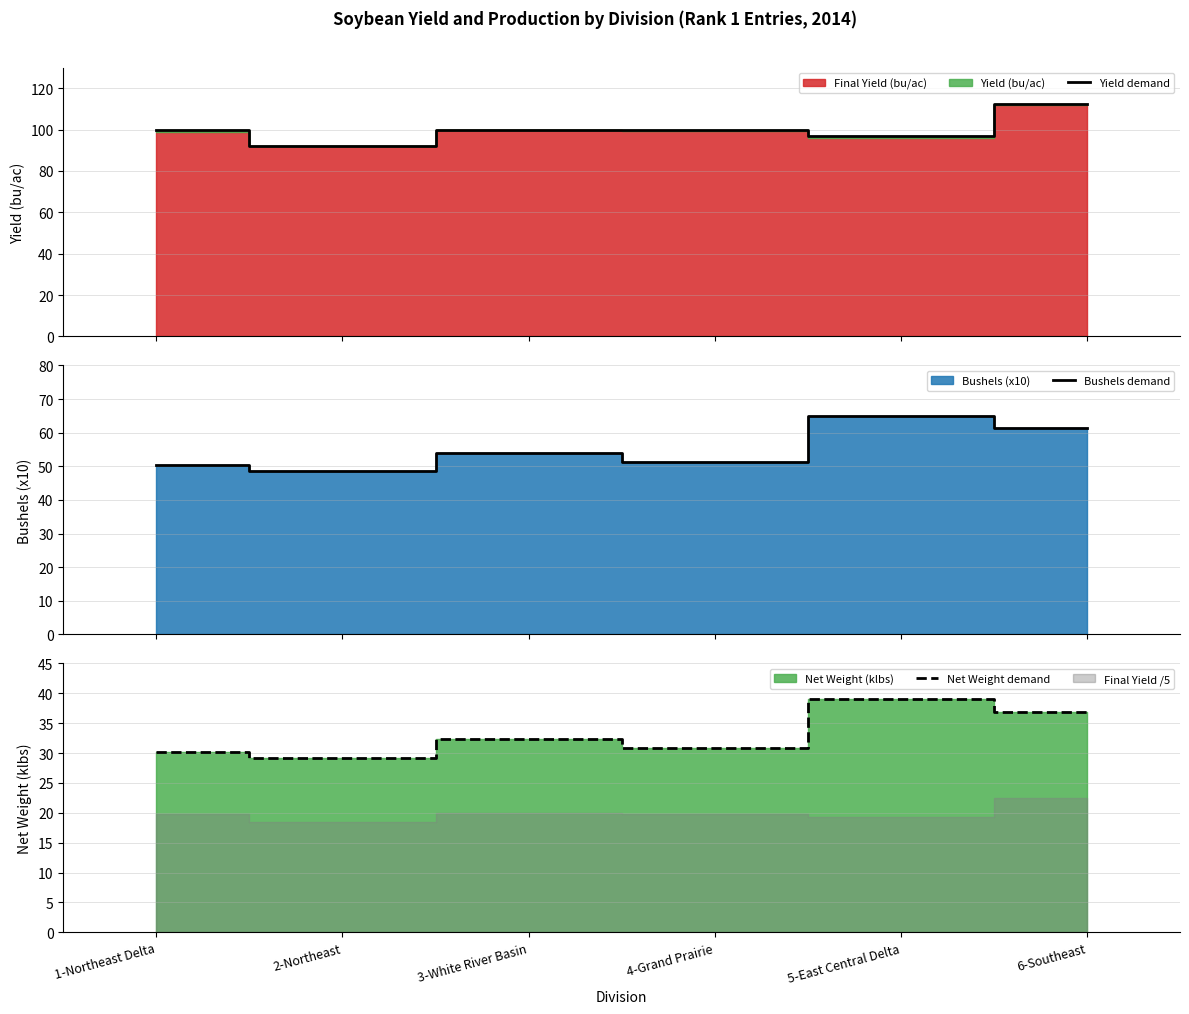

What is the total value across all series at 6-Southeast?

210.6